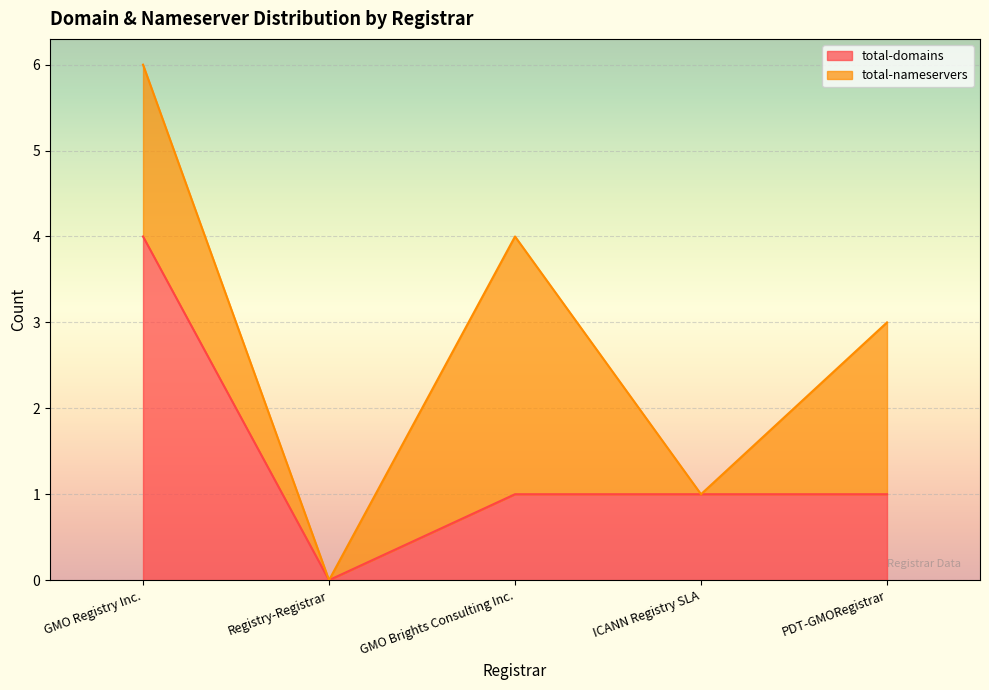

List the labels in order of value, smallest first.

Registry-Registrar, GMO Brights Consulting Inc., ICANN Registry SLA, PDT-GMORegistrar, GMO Registry Inc.